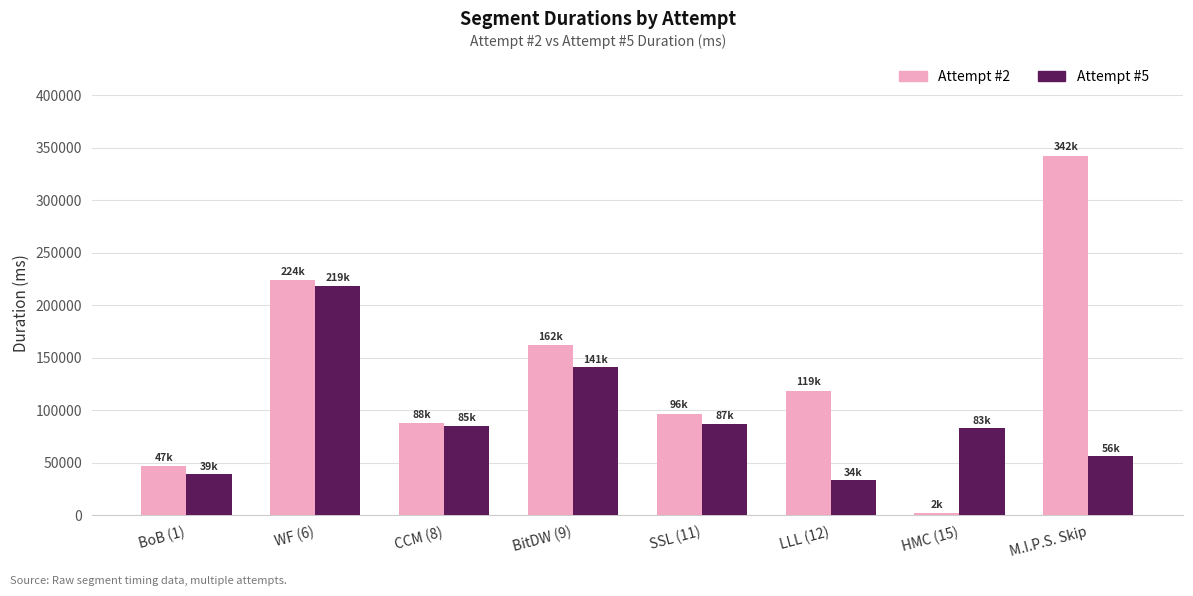

What is the difference between the highest and lowest values at BoB (1)?

7709